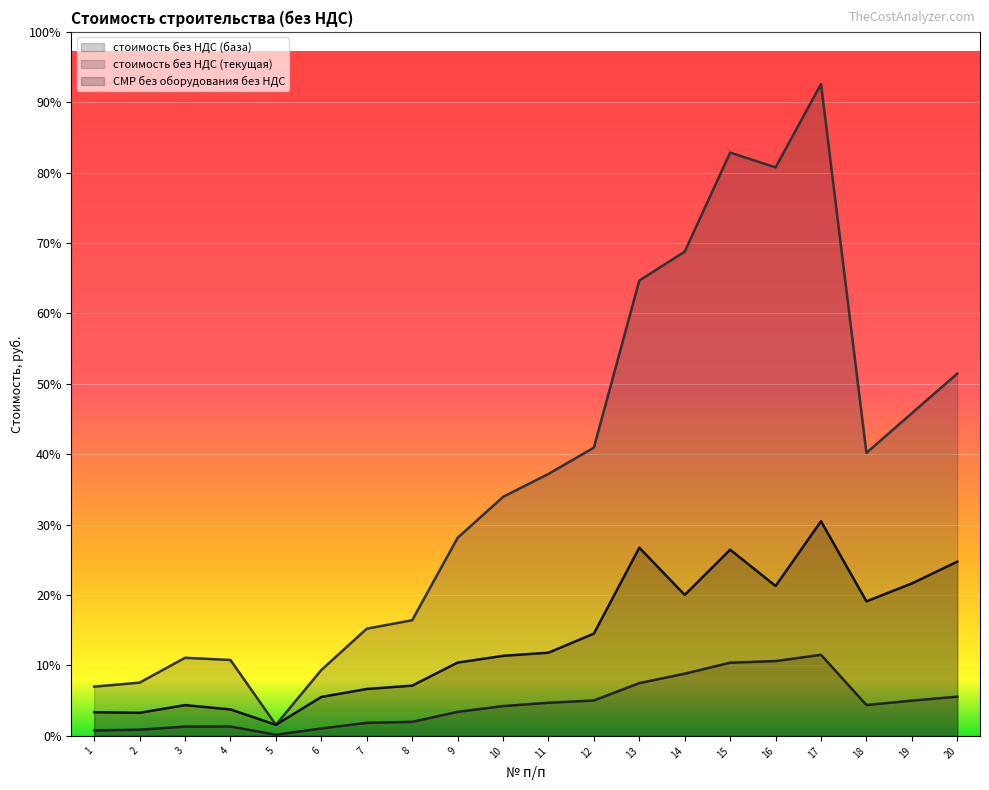

Which series changed the most between 6 and 12?

стоимость без НДС (текущая)